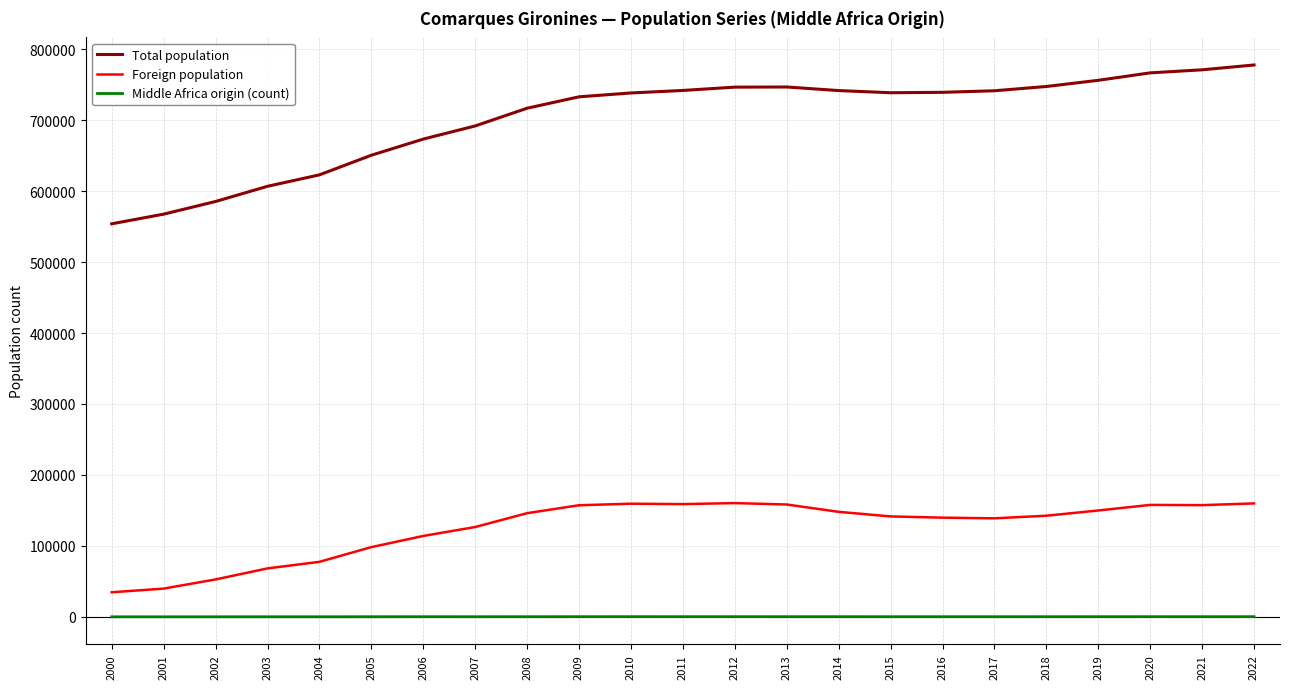

What is the approximate value of Middle Africa origin (count) at 2012, to the nearest 50?

250